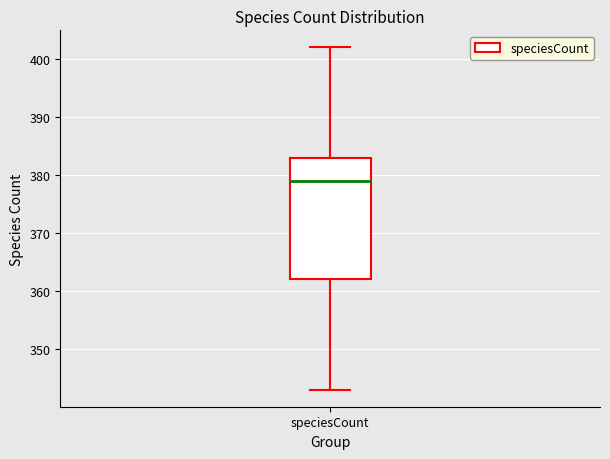

Read this box plot against the y-axis: the position of the median line, the range covered by the box, and the ends of both whiskers. The values are not printed on the chart, so give them approximately, as read against the axis.

median 379, box 362 to 383, whiskers 343 to 402